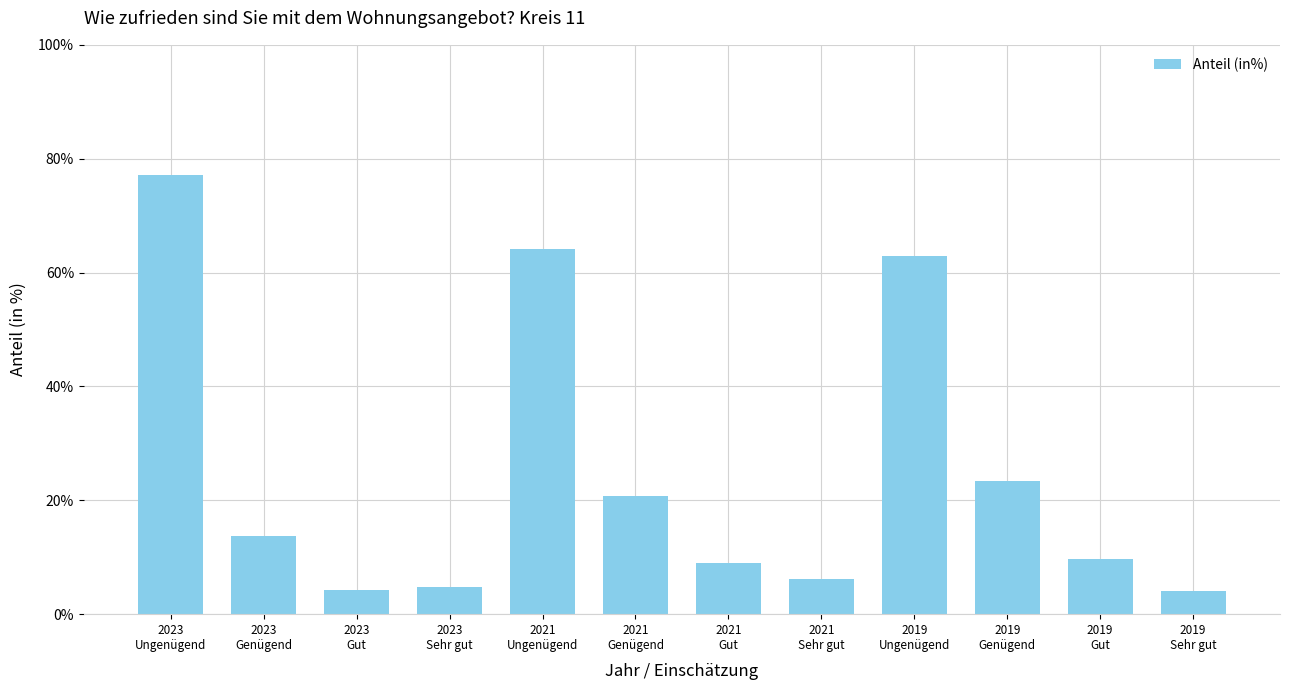

Which label corresponds to the largest value in the chart?

2023
Ungenügend